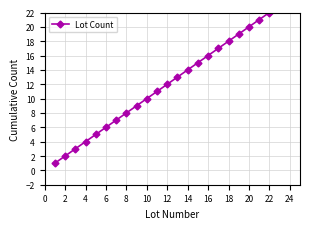

What is the change in value from 0 to 16?

+15